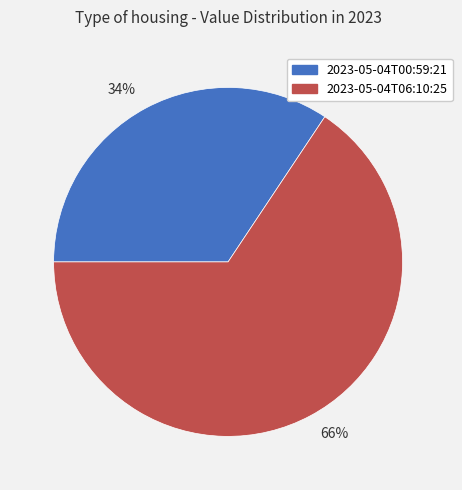

To the nearest percent, what percentage of the pie is 2023-05-04T00:59:21?

34%